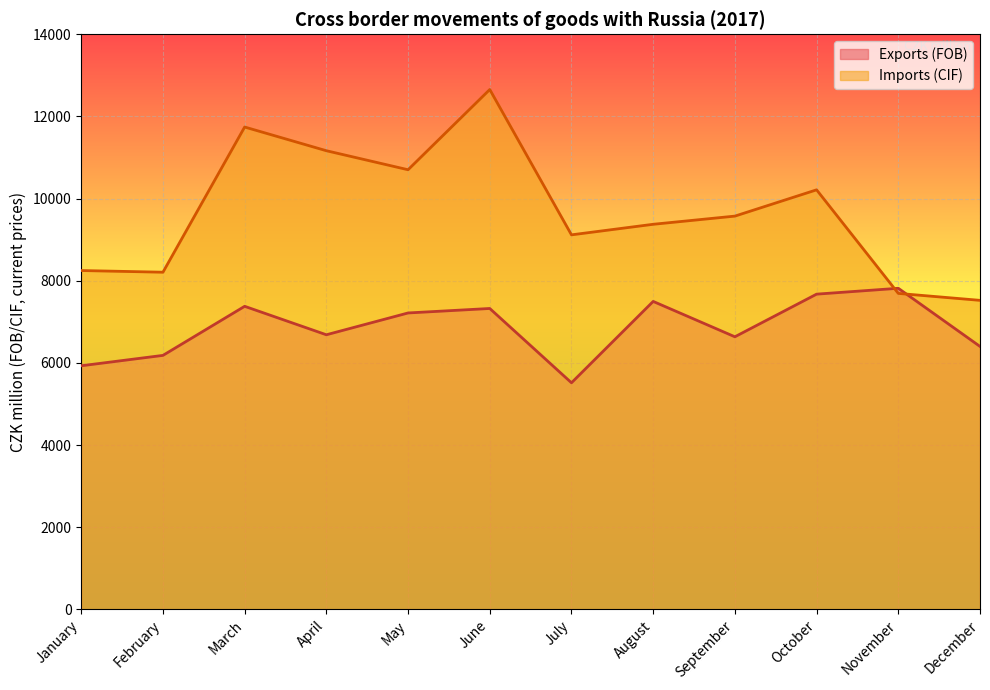

Read the Imports (CIF) value at July.

9117